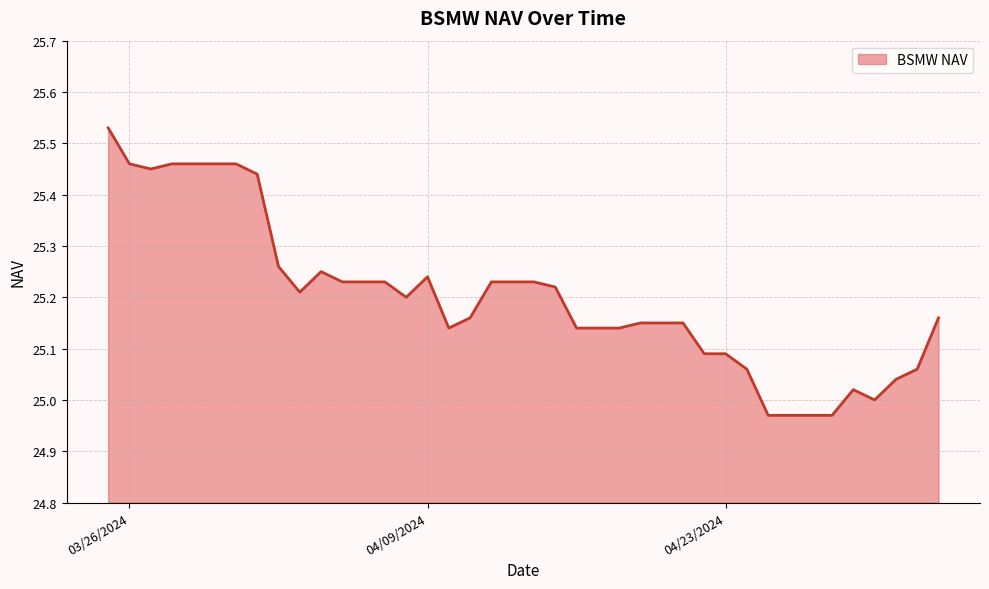

Rank the categories by value from highest to lowest.

03/25/2024, 03/31/2024, 03/30/2024, 03/29/2024, 03/28/2024, 03/26/2024, 03/27/2024, 04/01/2024, 04/02/2024, 04/04/2024, 04/09/2024, 04/14/2024, 04/13/2024, 04/12/2024, 04/07/2024, 04/06/2024, 04/05/2024, 04/15/2024, 04/03/2024, 04/08/2024, 05/03/2024, 04/11/2024, 04/21/2024, 04/20/2024, 04/19/2024, 04/18/2024, 04/17/2024, 04/16/2024, 04/10/2024, 04/23/2024, 04/22/2024, 05/02/2024, 04/24/2024, 05/01/2024, 04/29/2024, 04/30/2024, 04/28/2024, 04/27/2024, 04/26/2024, 04/25/2024